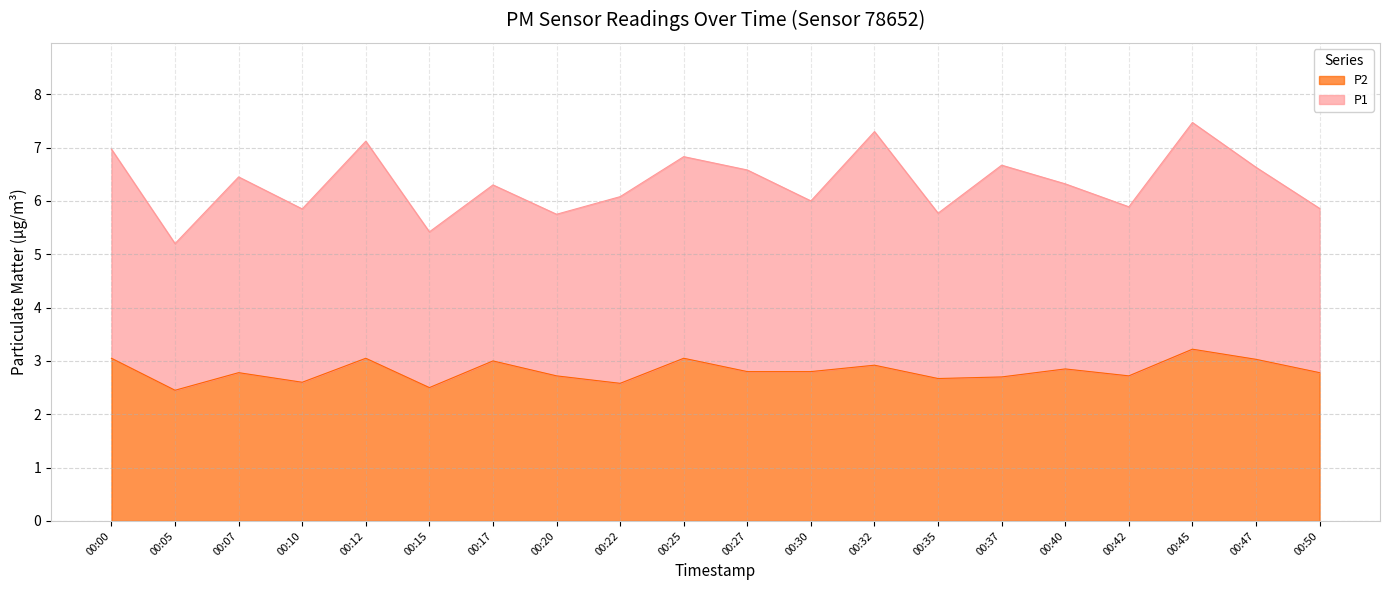

What is the smallest value displayed?

2.5